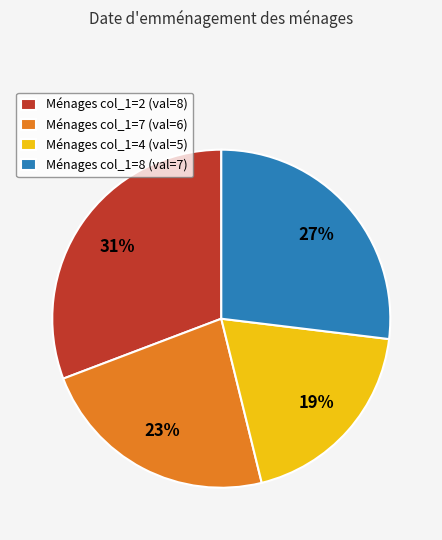

To the nearest percent, what percentage of the pie is Ménages col_1=7 (val=6)?

23%